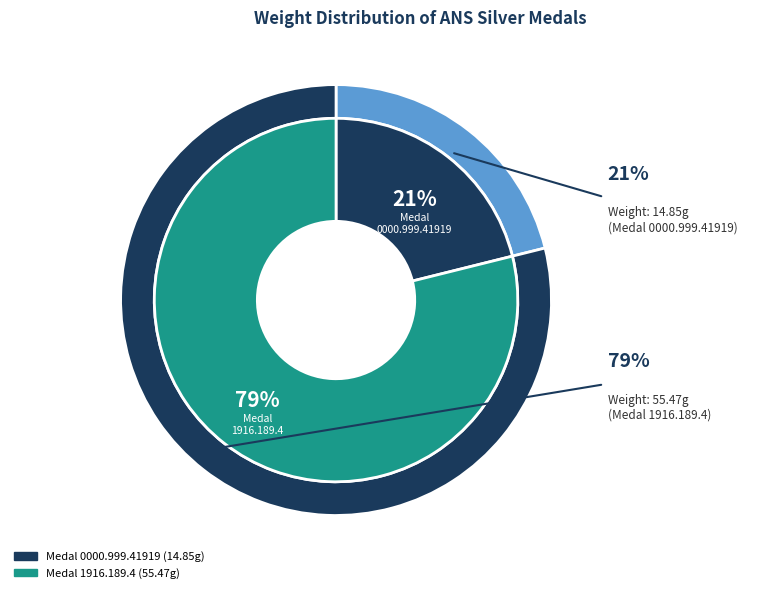

What is the ratio of the value at 1916.189.4 to the value at 0000.999.41919?

3.7